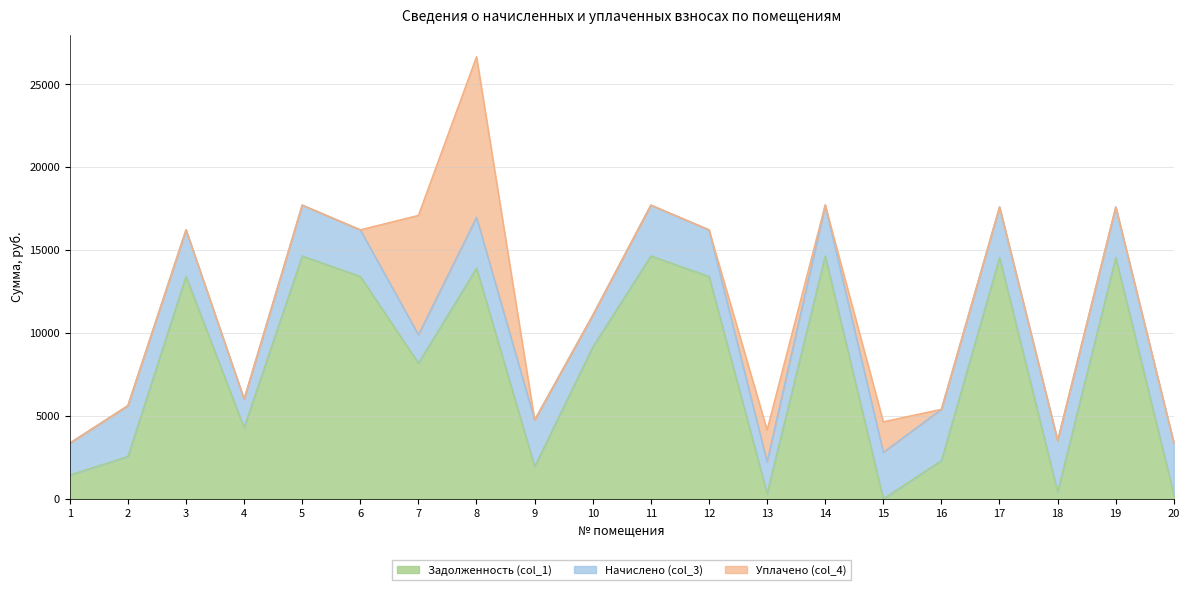

What is the maximum value for Задолженность (col_1)?

14650.3